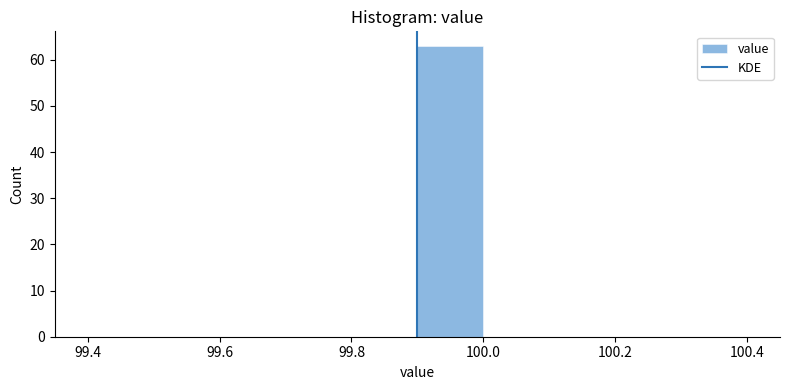

How tall is the bar that spans 99.9 to 100.0 on the x-axis? The values are not printed on the chart, so give them approximately, as read against the axis.

63